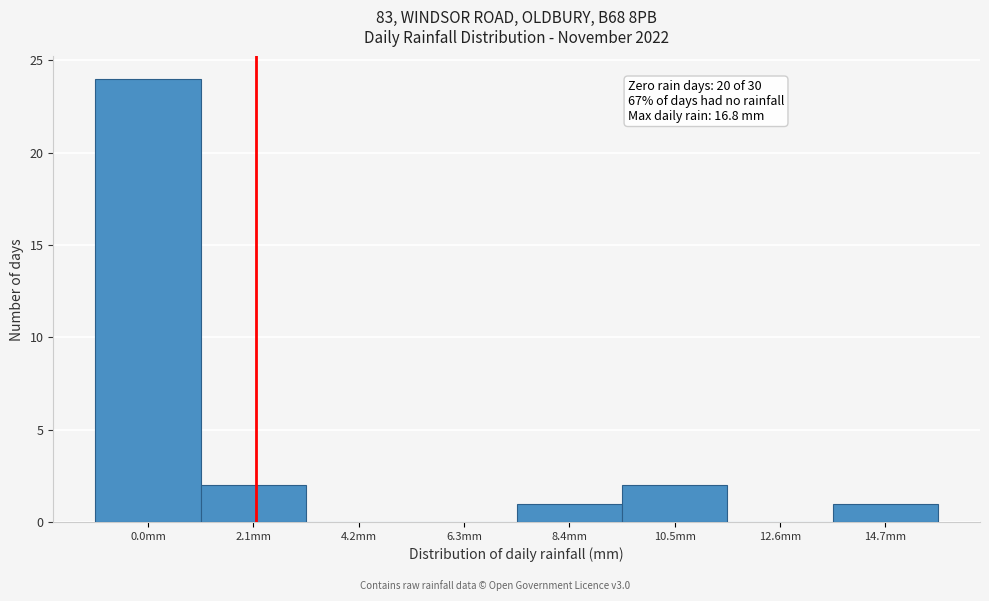

Reading left to right, what are all the values shown in this chart?

0.0mm=24	2.1mm=2	4.2mm=0	6.3mm=0	8.4mm=1	10.5mm=2	12.6mm=0	14.7mm=1